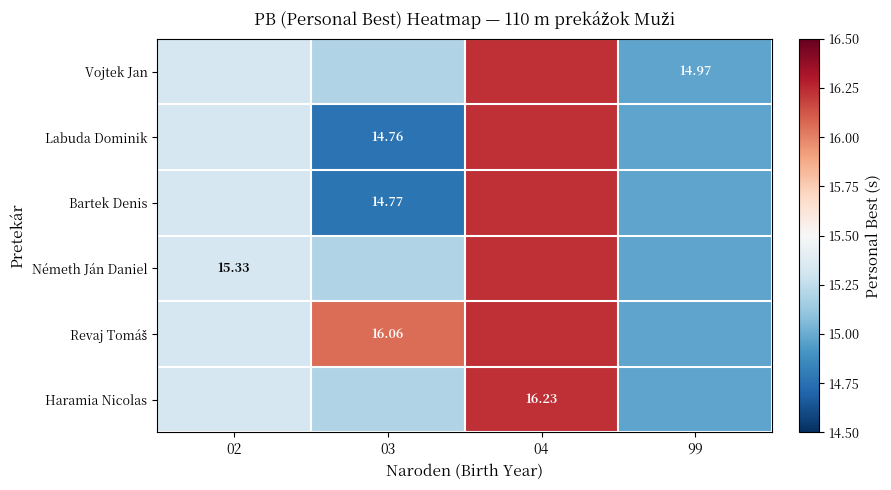

What is the sum of the Revaj Tomáš values at 04 and 99?

31.2